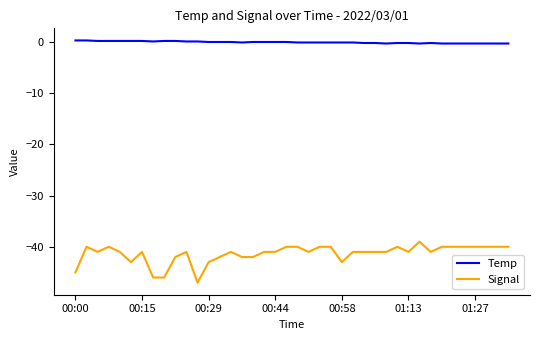

Does the chart have visible grid lines?

No